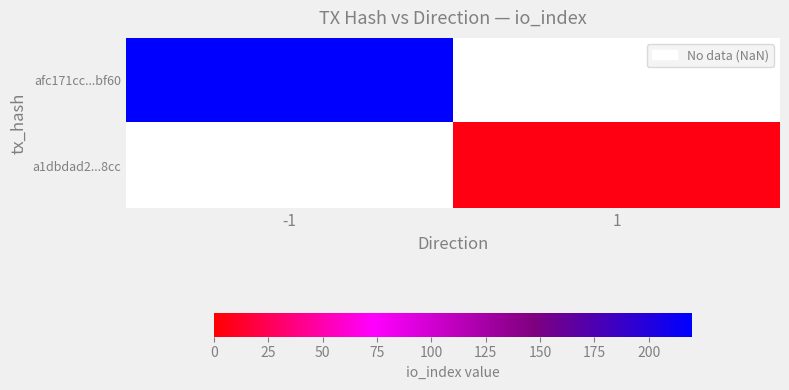

Which has a higher value, 1 or -1?

-1